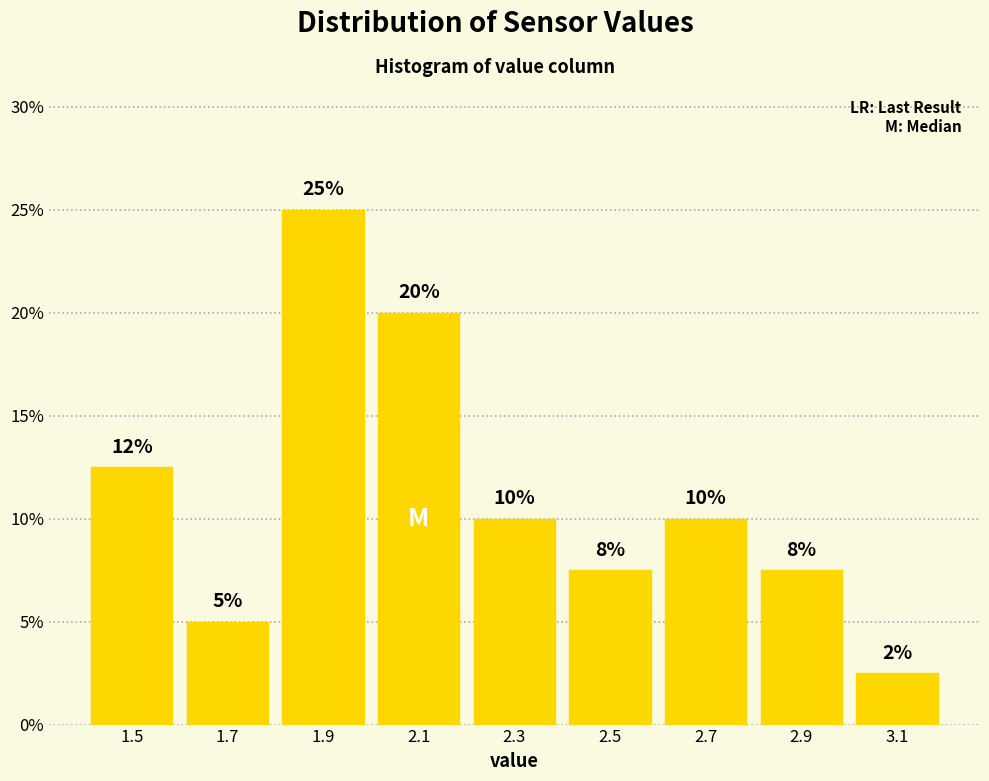

Which range on the x-axis has the tallest bar?

1.8 to 2.0